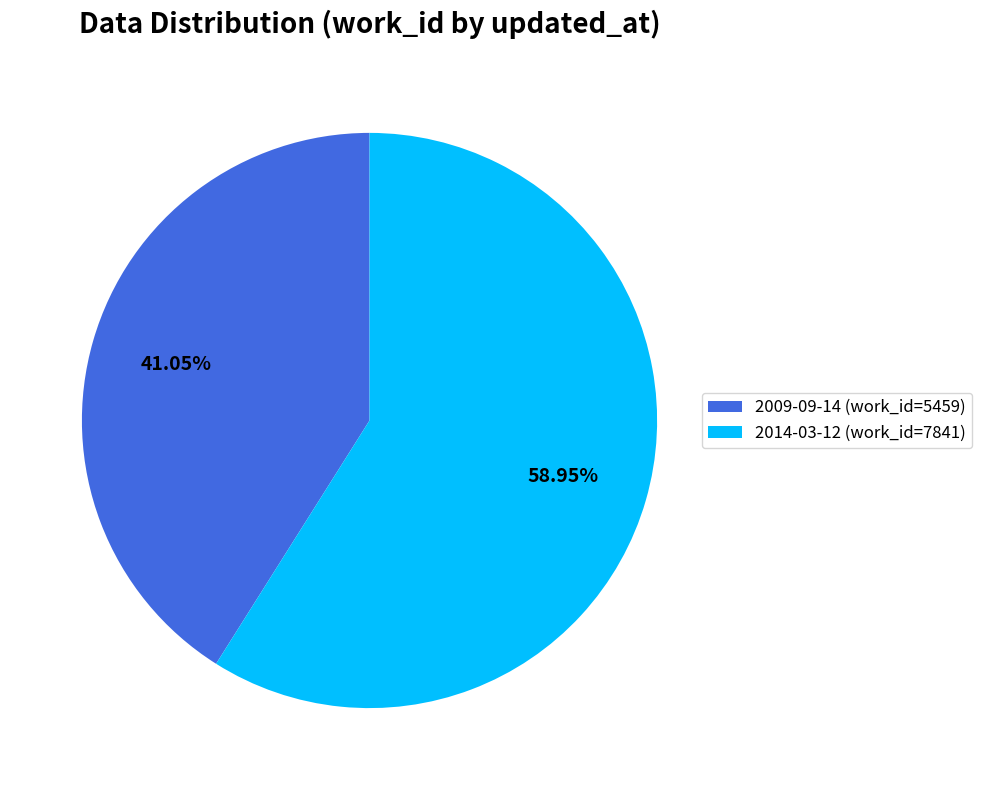

What is the largest slice in the pie chart?

2014-03-12